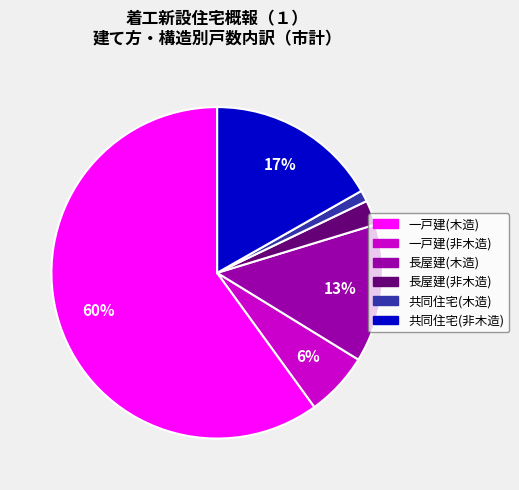

What is the ratio of the value at 共同住宅(木造) to the value at 長屋建(木造)?

0.1